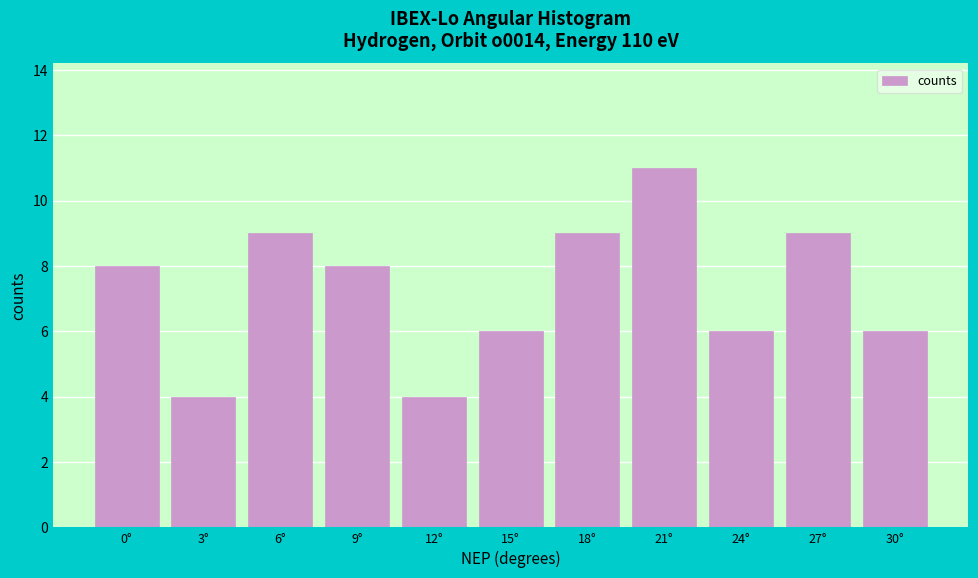

Reading right to left, transcribe all the data shown in this chart.

30°=6	27°=9	24°=6	21°=11	18°=9	15°=6	12°=4	9°=8	6°=9	3°=4	0°=8